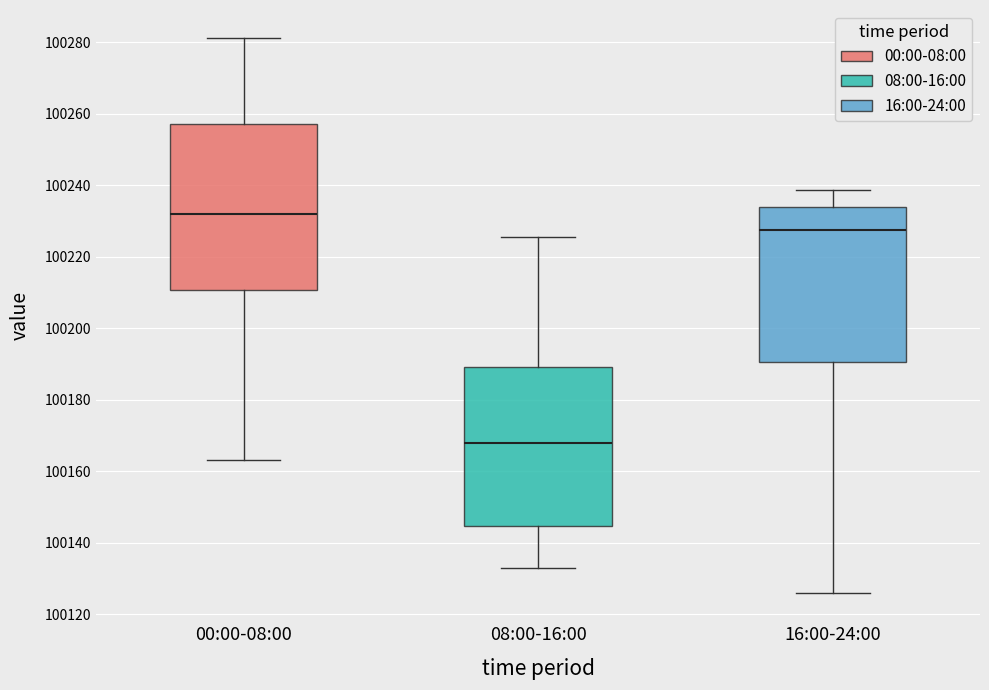

Reading left to right, transcribe this box plot: for each box, give where its median line is, the range the box spans, and where its two whiskers end, as read against the y-axis. The values are not printed on the chart, so give them approximately, as read against the axis.

00:00-08:00: median 100232, box 100210 to 100258, whiskers 100164 to 100282
08:00-16:00: median 100168, box 100144 to 100190, whiskers 100132 to 100226
16:00-24:00: median 100228, box 100190 to 100234, whiskers 100126 to 100238